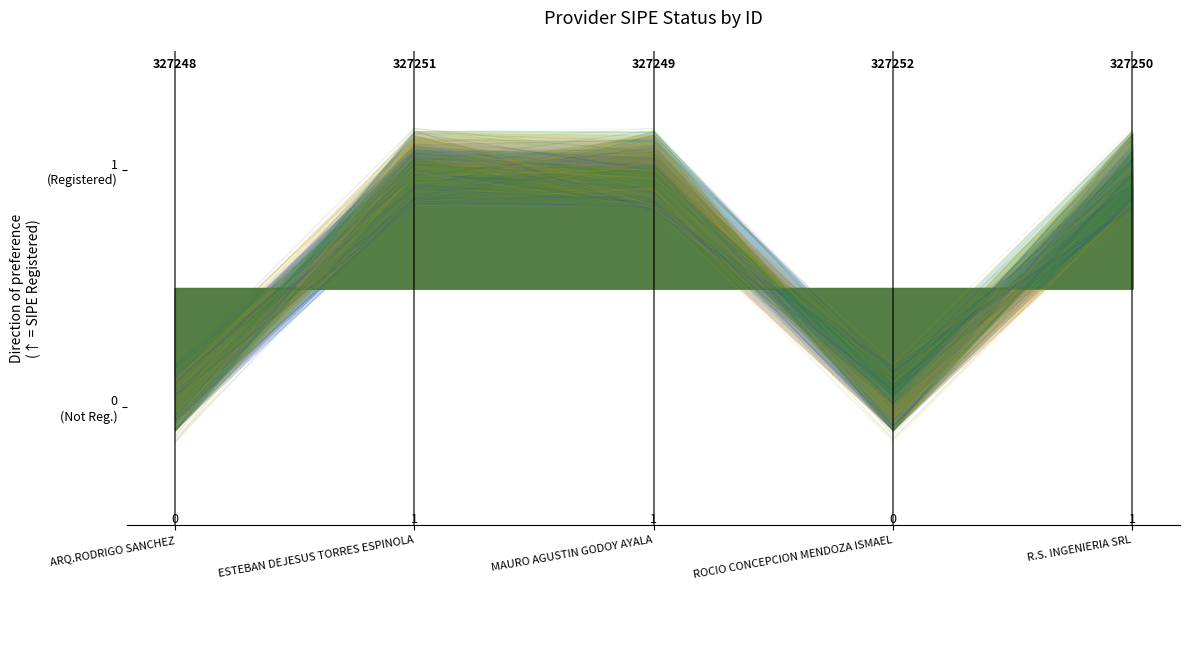

At which category does the data reach its first local peak?

MAURO AGUSTIN GODOY AYALA